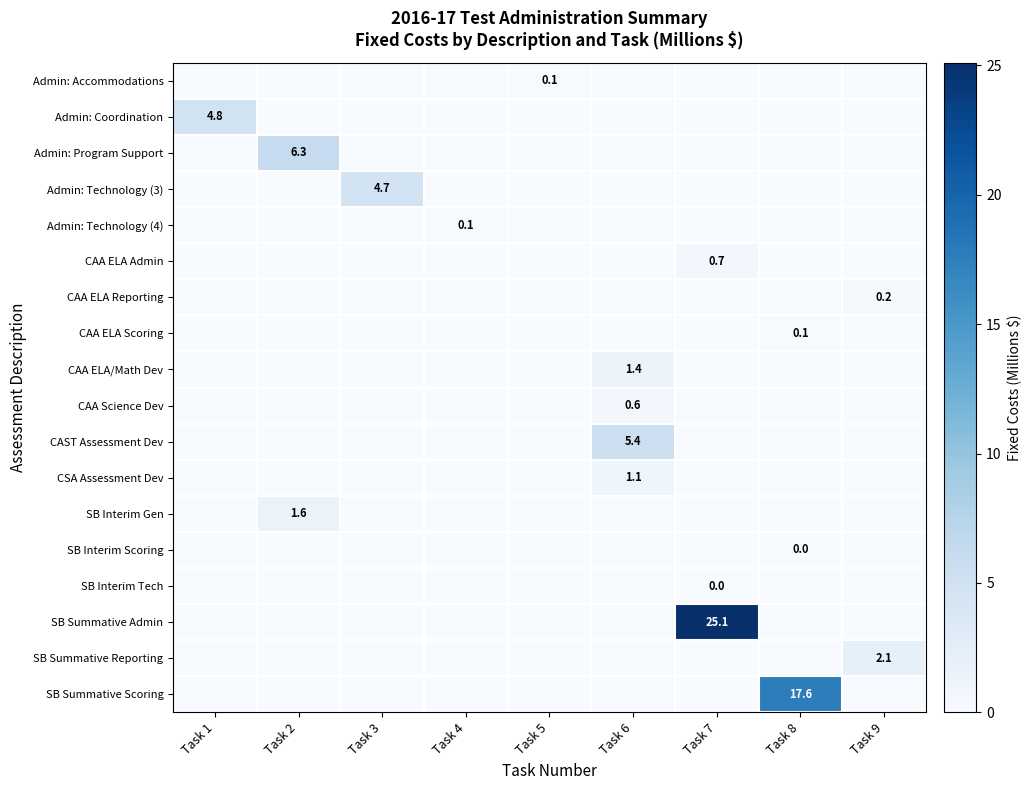

The value of CAA ELA Reporting at Task 9 is 0.2. True or false?

True